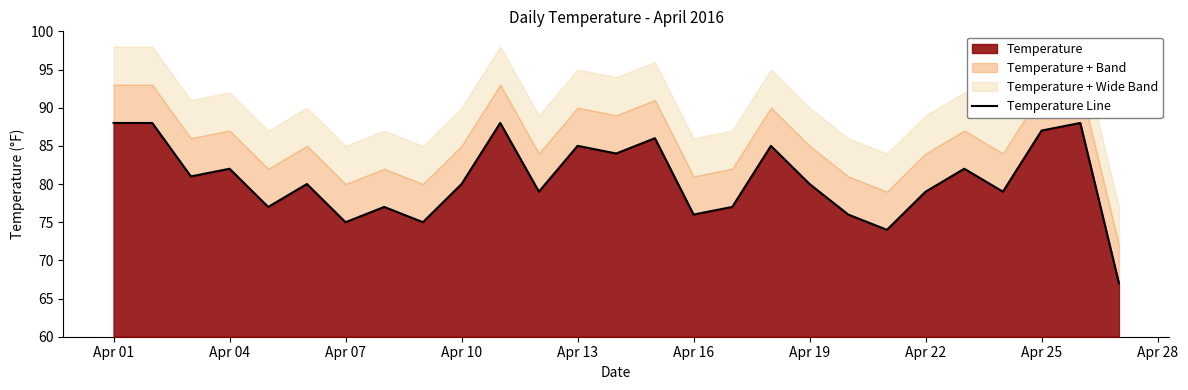

The value of Temperature at Apr 10 is 113. True or false?

False